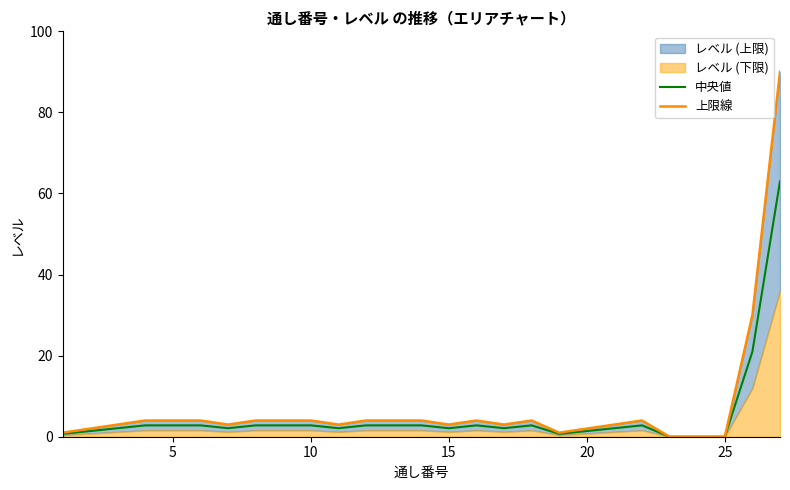

True or false: 中央値 and 上限線 cross at least once.

False